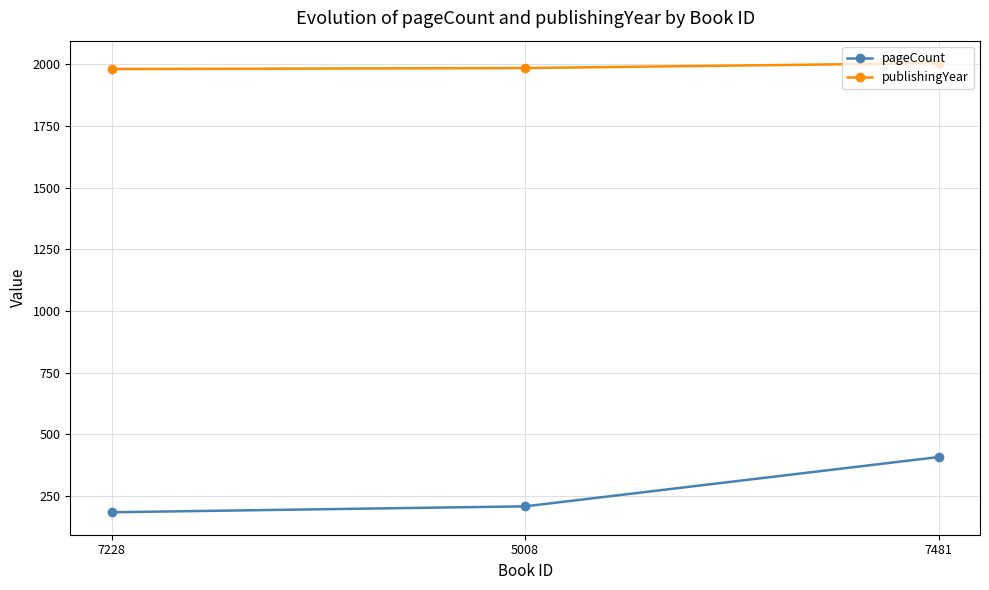

Rank the series by their maximum value, from highest to lowest.

publishingYear, pageCount